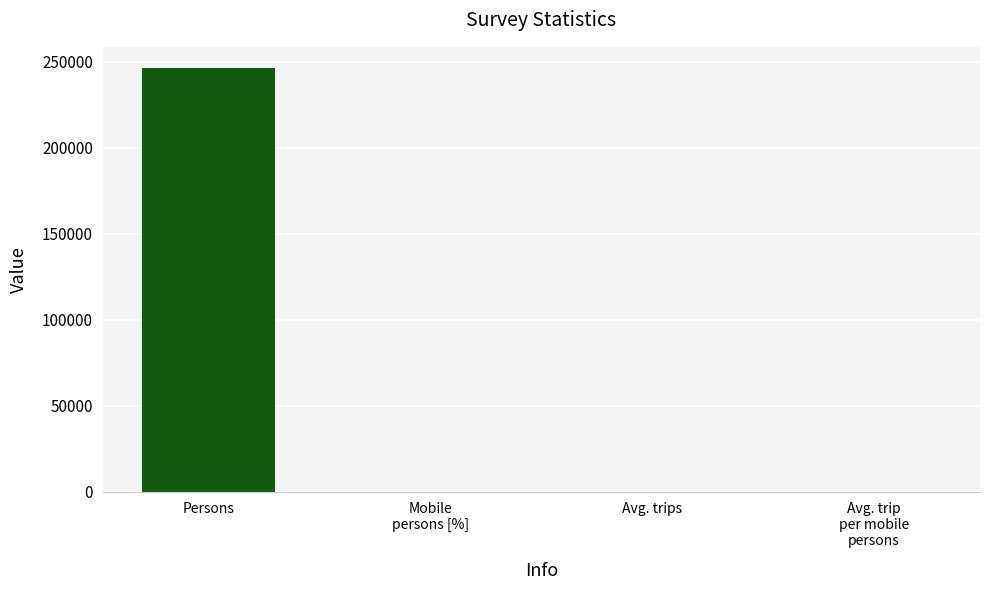

What is the maximum value shown in the chart?

246373.0